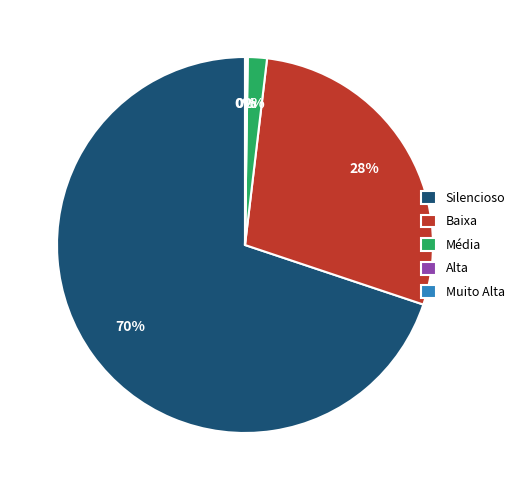

Between Média and Baixa, which is larger?

Baixa